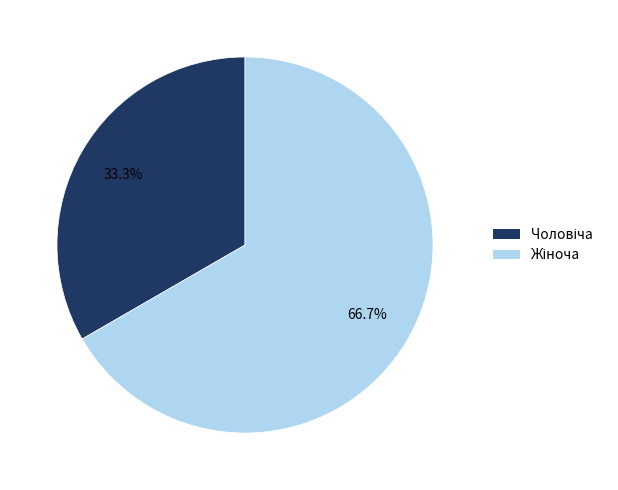

Is there a majority slice in this chart?

Yes